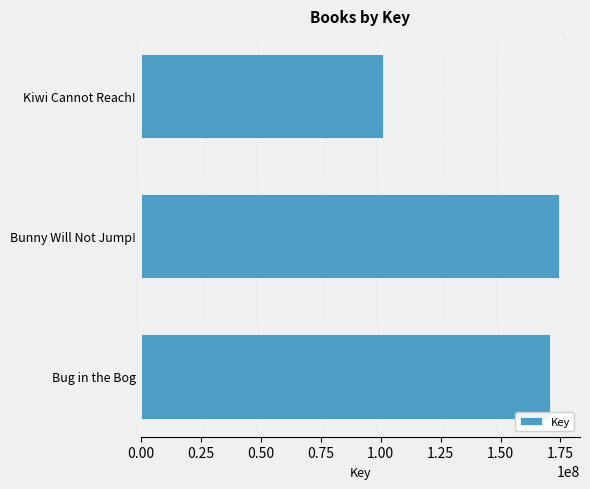

What is the ratio of the value at Bug in the Bog to the value at Bunny Will Not Jump!?

1.0